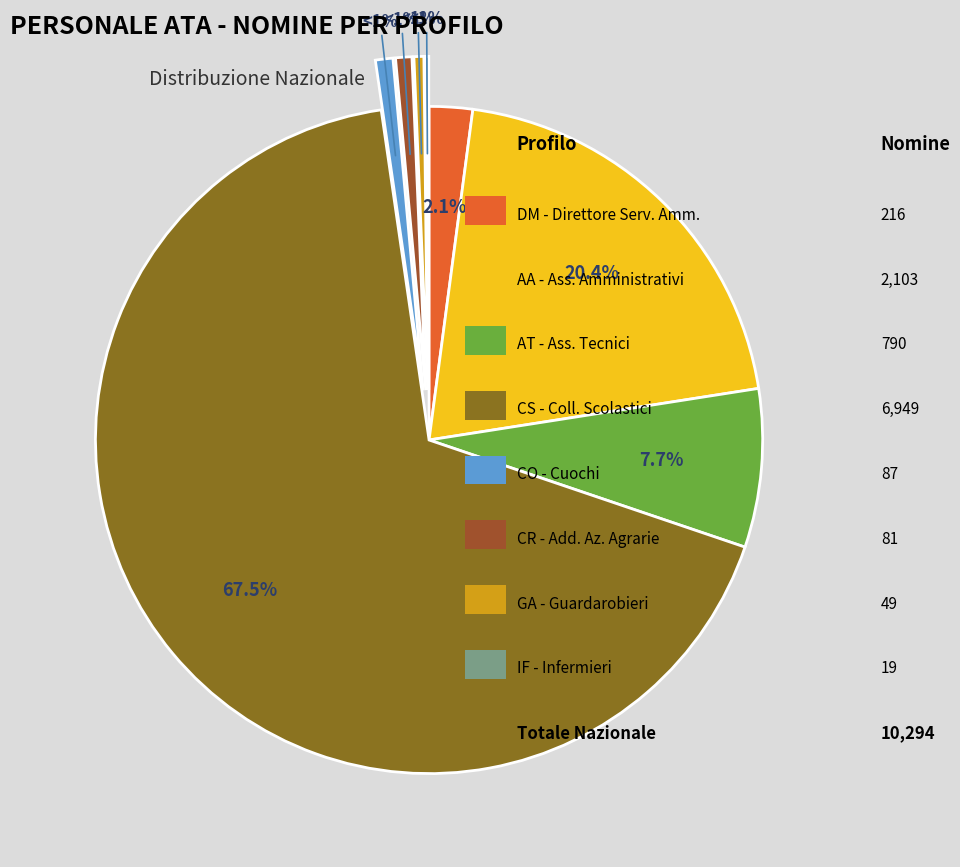

How many segments does this pie chart have?

8